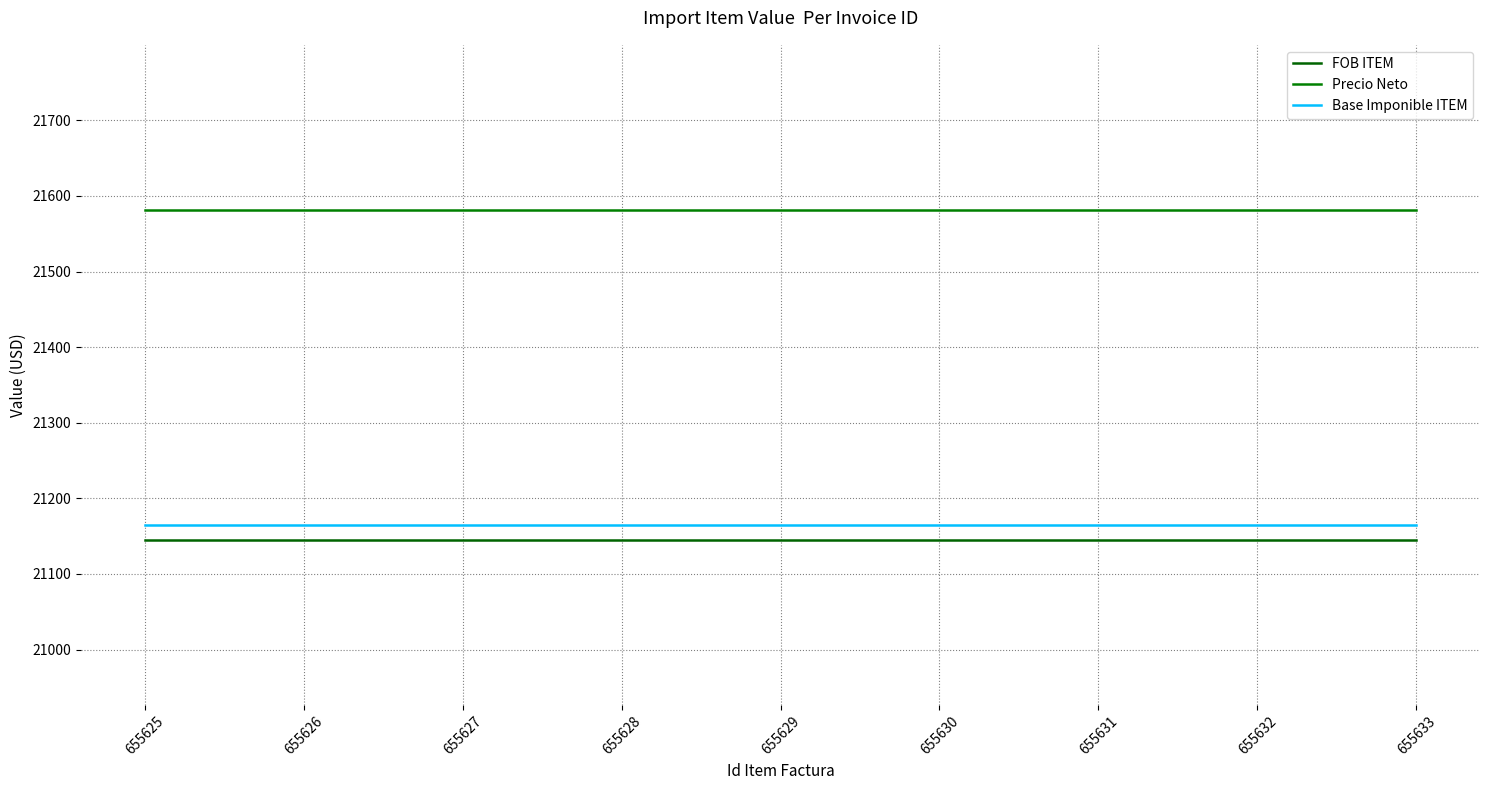

True or false: Precio Neto has more than 0 points higher than both neighbors.

False